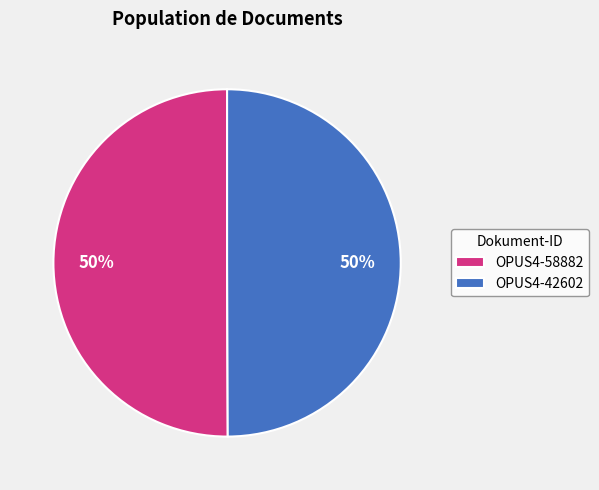

Approximately how many times larger is the value at OPUS4-42602 compared to OPUS4-58882?

1.0